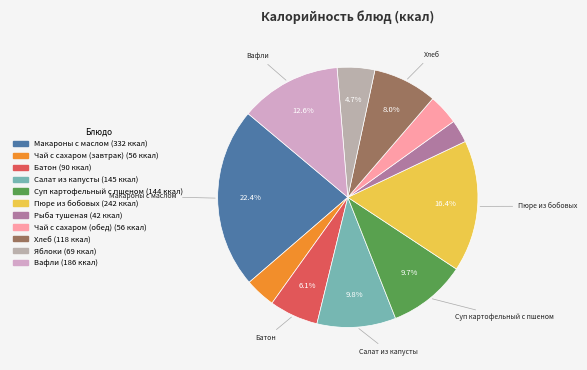

Is it true that Пюре из бобовых is 8% of the pie?

False